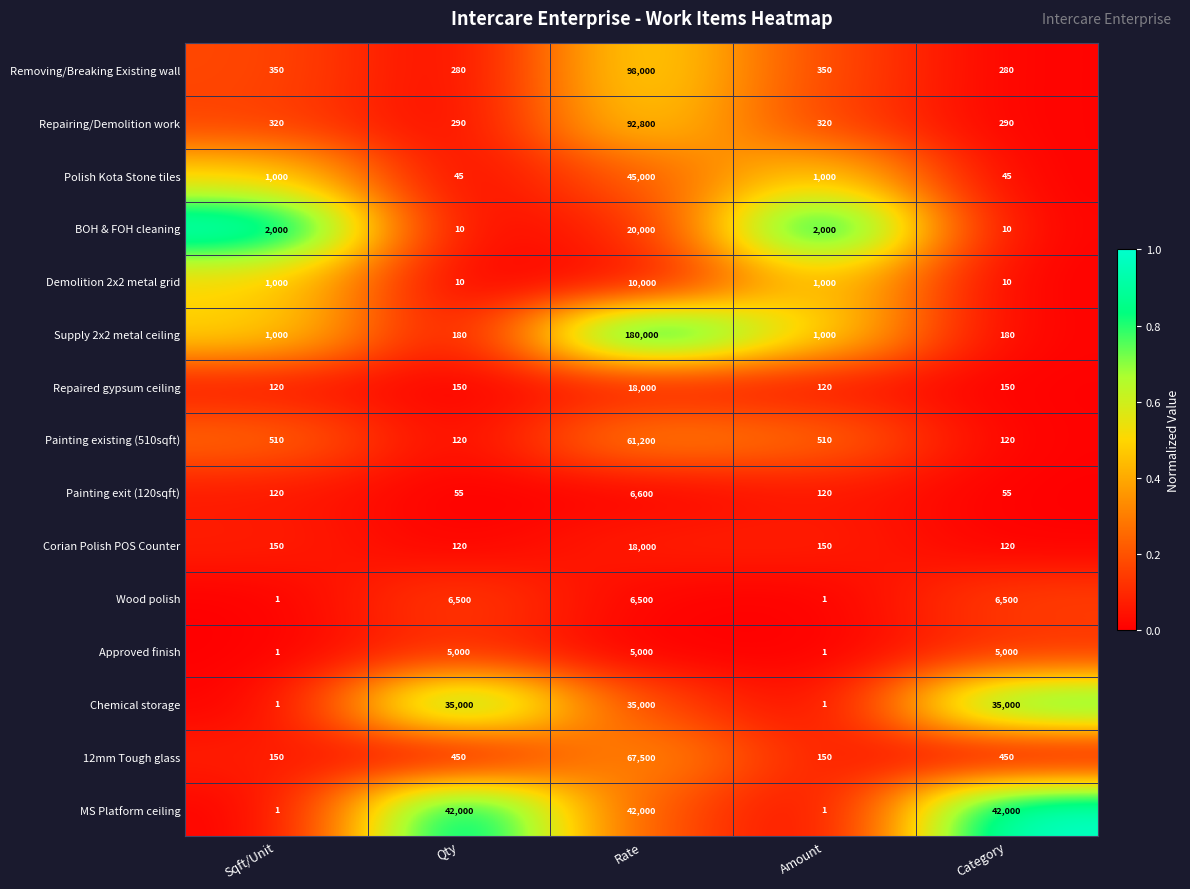

True or false: MS Platform ceiling has a value of 71042 at Rate.

False